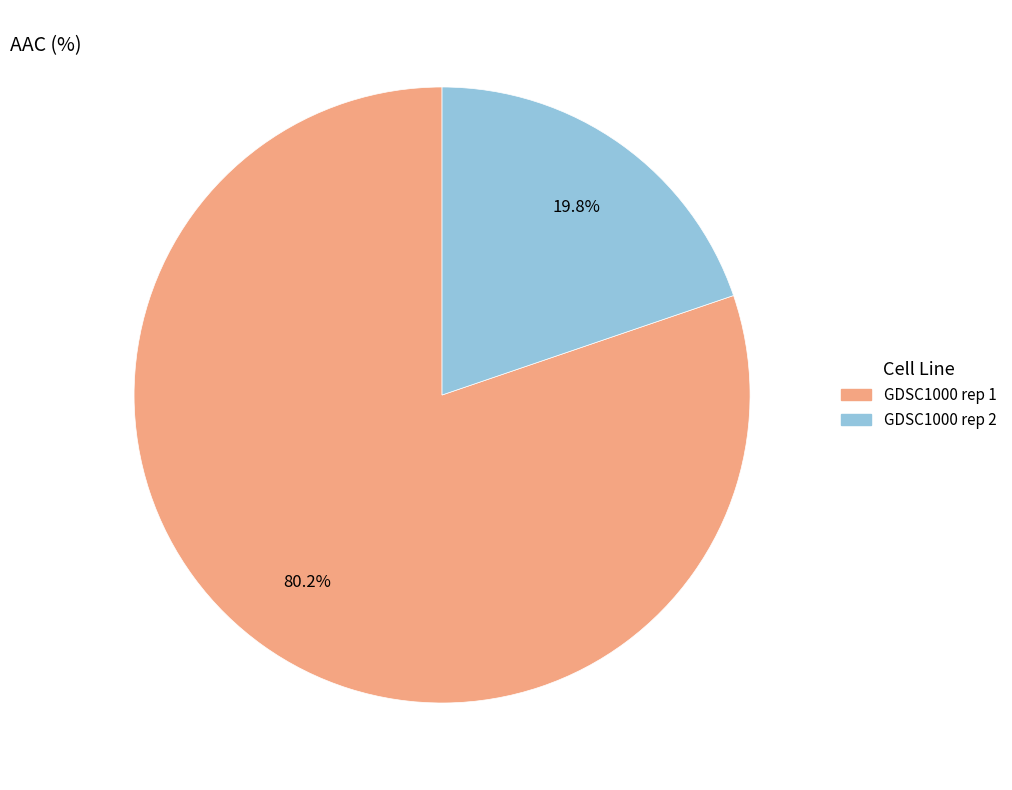

What is the smallest slice in the pie chart?

GDSC1000 rep 2